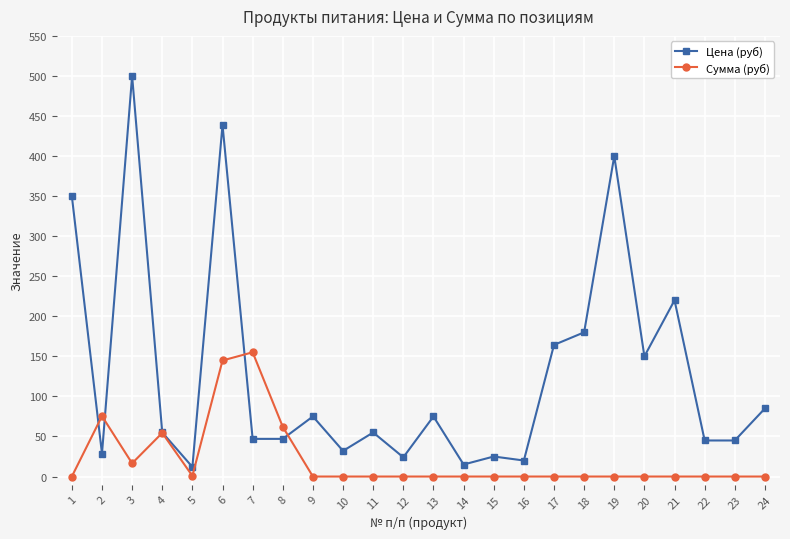

Which label corresponds to the largest value in the chart?

3